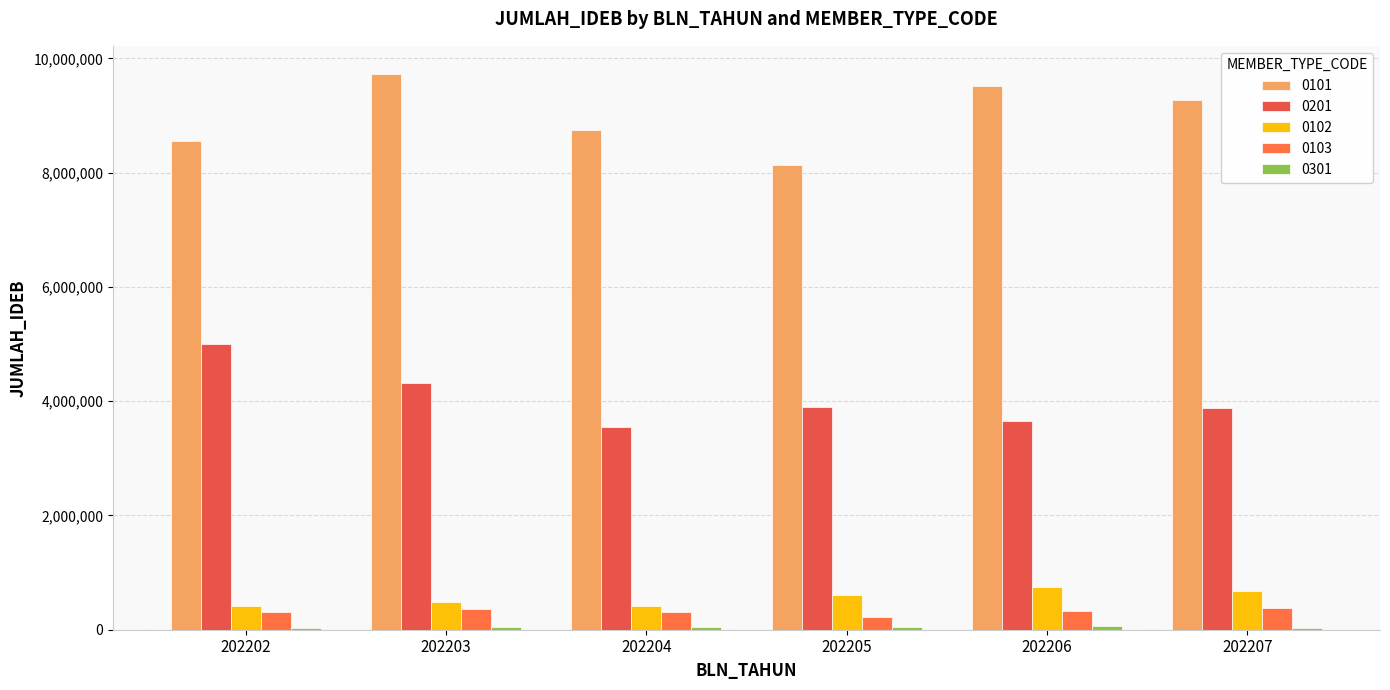

What is the difference between the highest and lowest values at 202206?

9455805